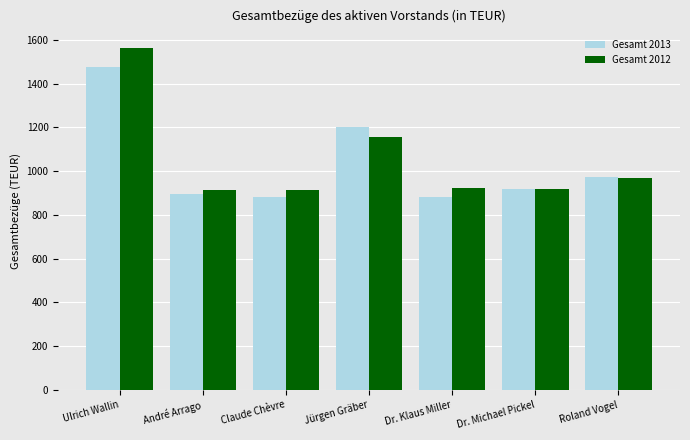

What is the spread (max minus min) of values at Dr. Michael Pickel?

0.1